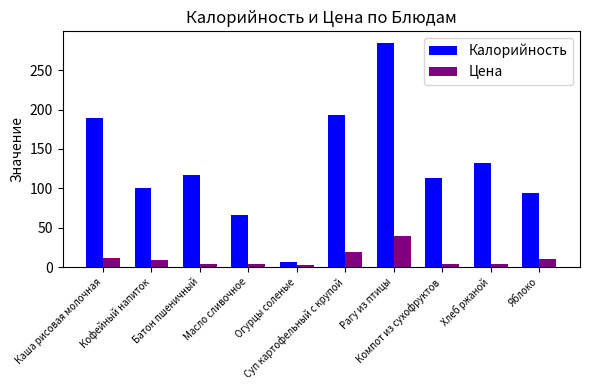

What is the maximum value shown in the chart?

285.0